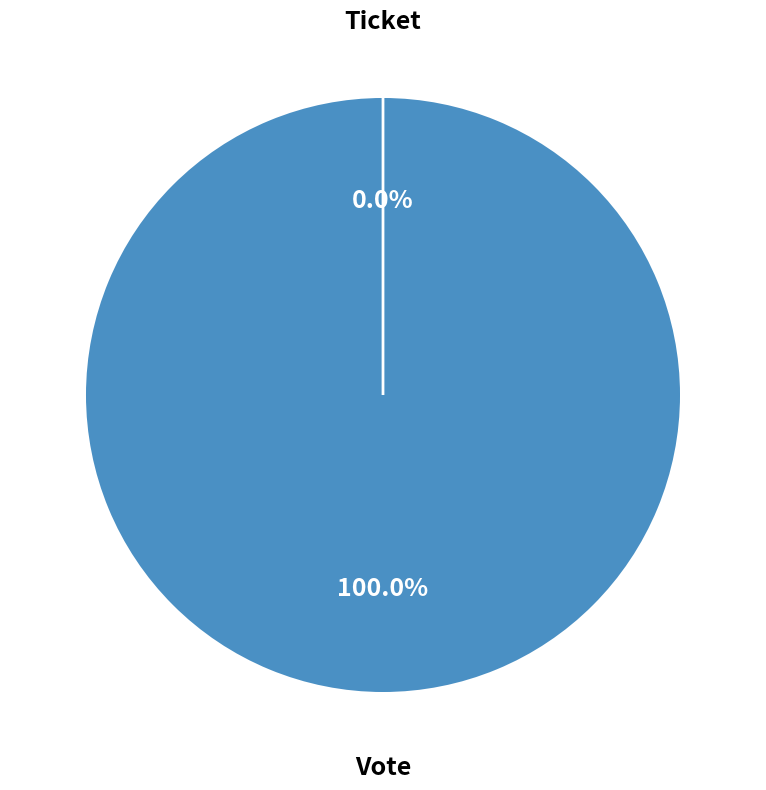

Which slice is the smallest?

Ticket